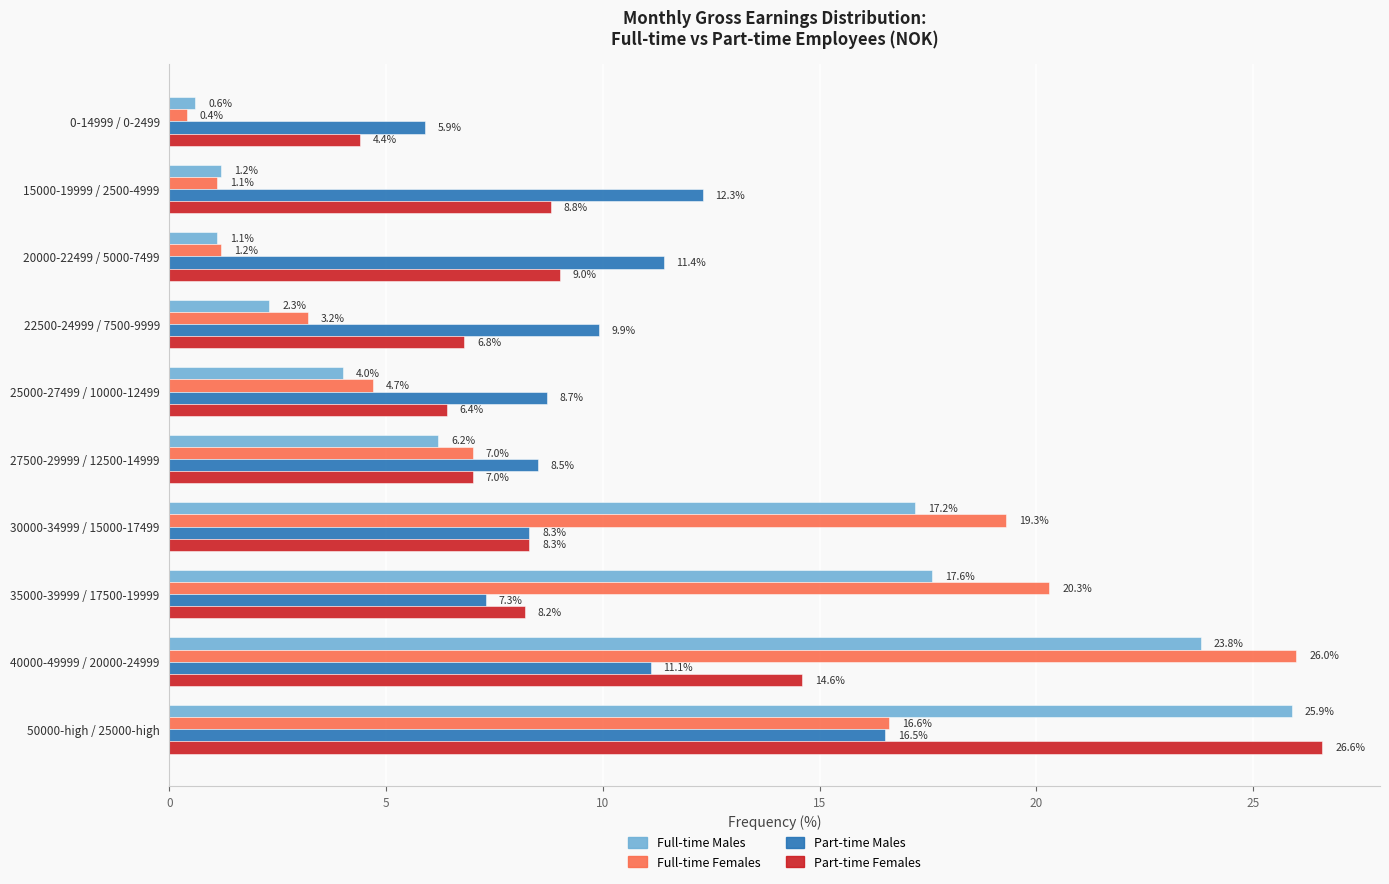

What are all the series names shown in the legend?

Full-time Males, Full-time Females, Part-time Males, Part-time Females